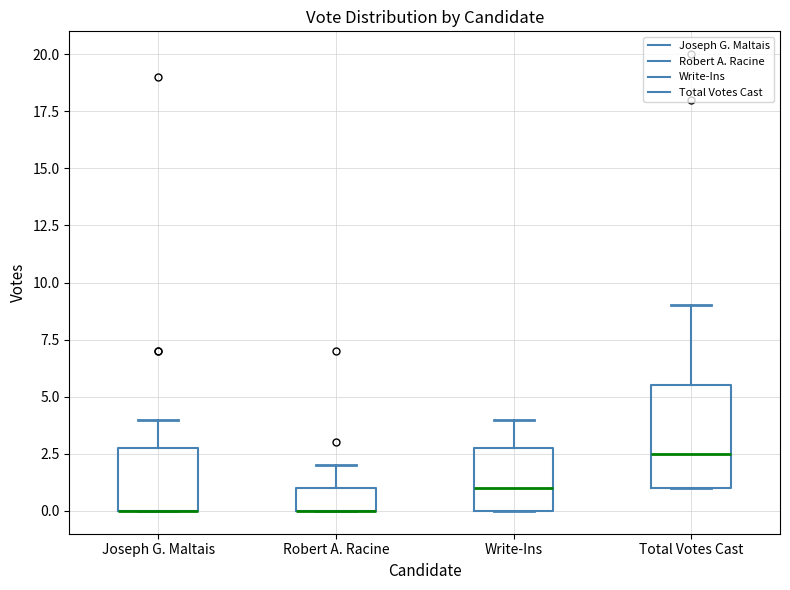

Where does the median line of the box for Write-Ins sit on the y-axis? The values are not printed on the chart, so give them approximately, as read against the axis.

1.0